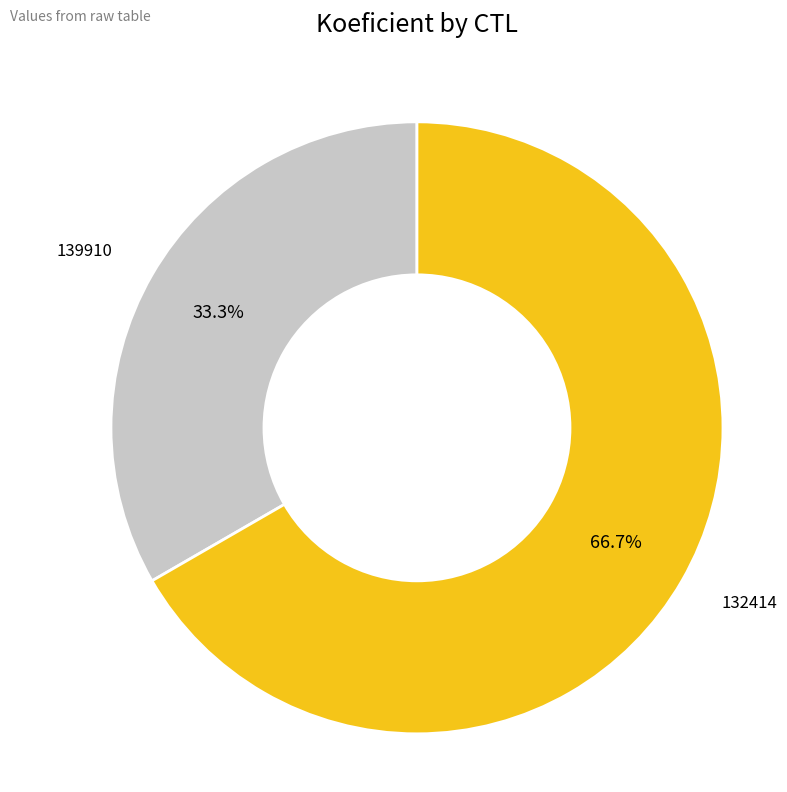

Is there any slice that represents more than half of the pie?

Yes